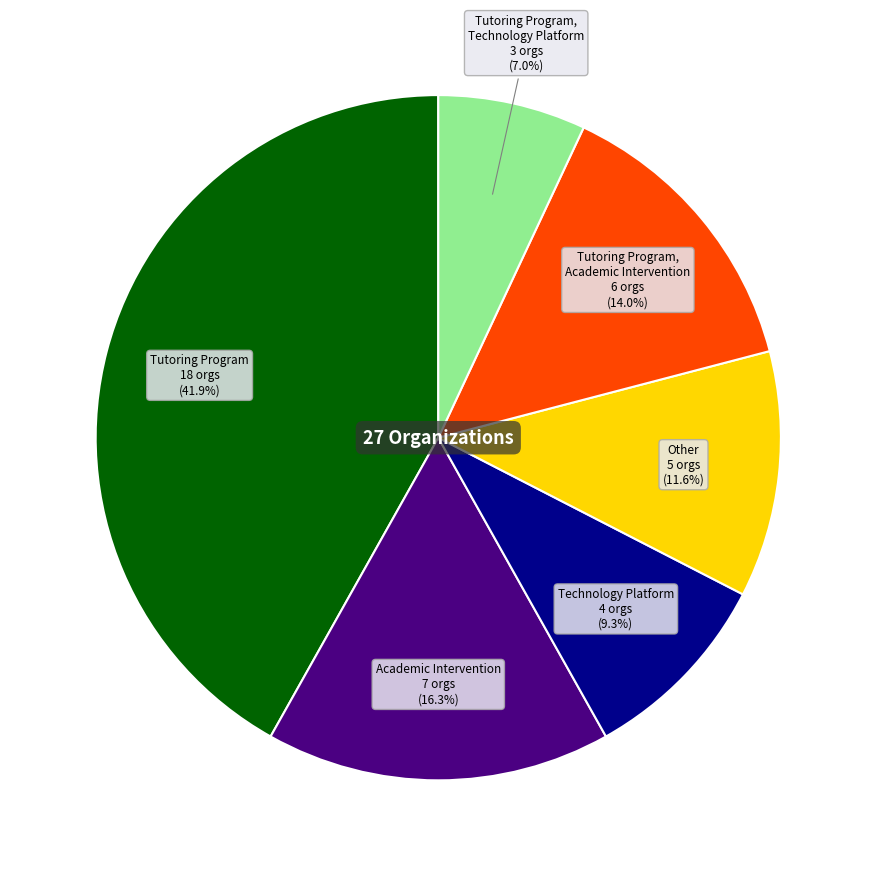

Is there any slice that represents more than half of the pie?

No